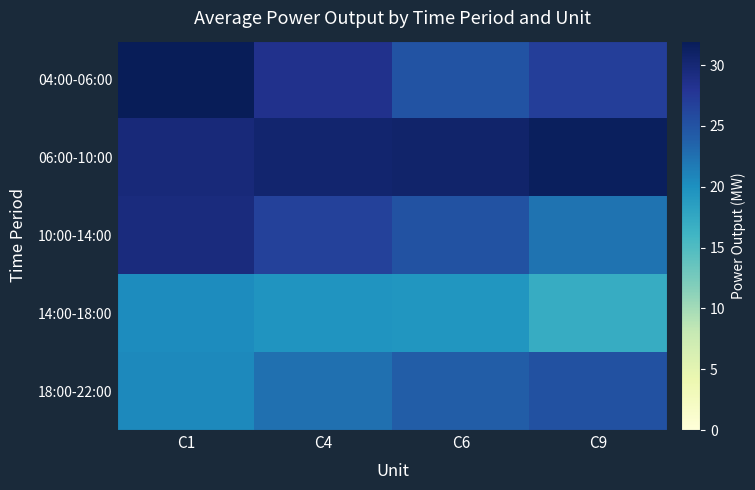

How many categories are shown in the chart?

4